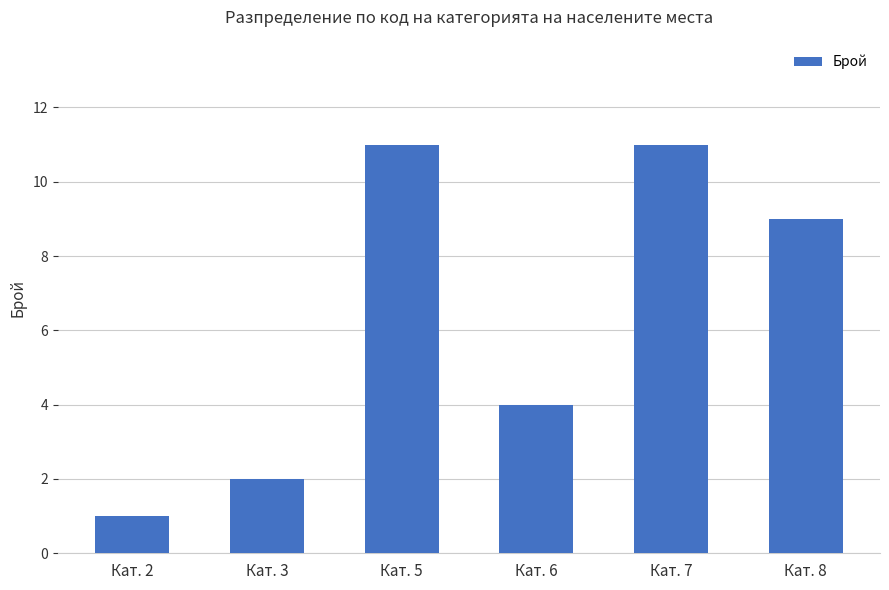

What is the value of the 4th bar from the left?

4